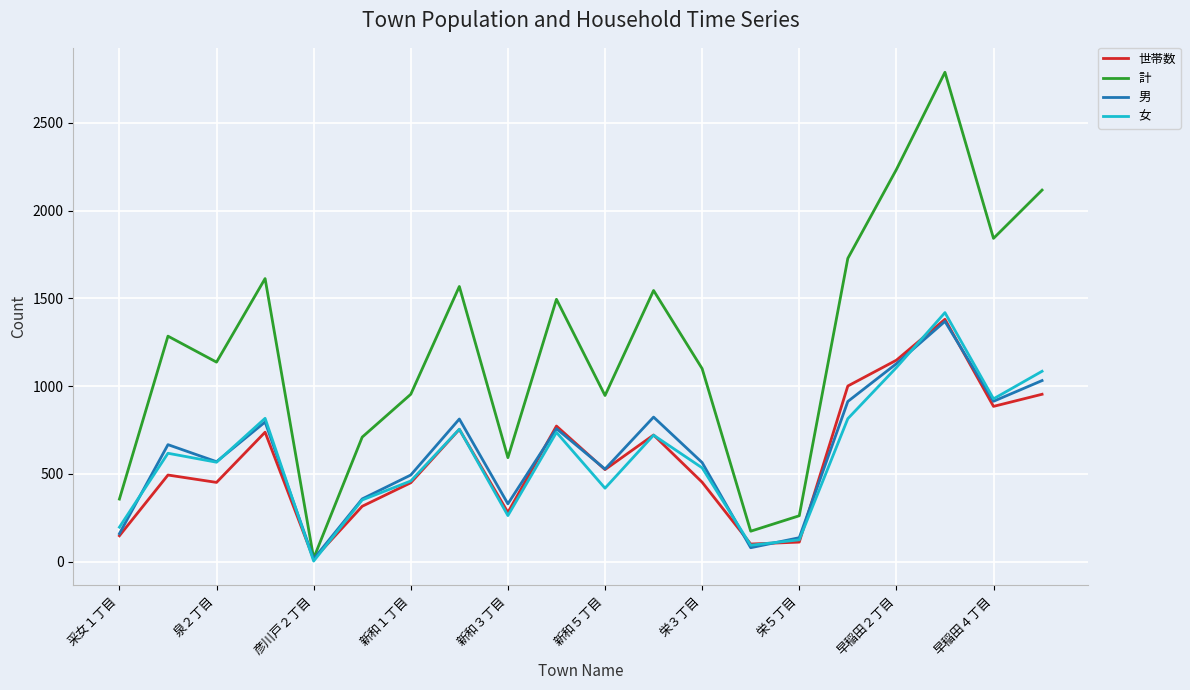

Which series has the largest total across all categories?

計